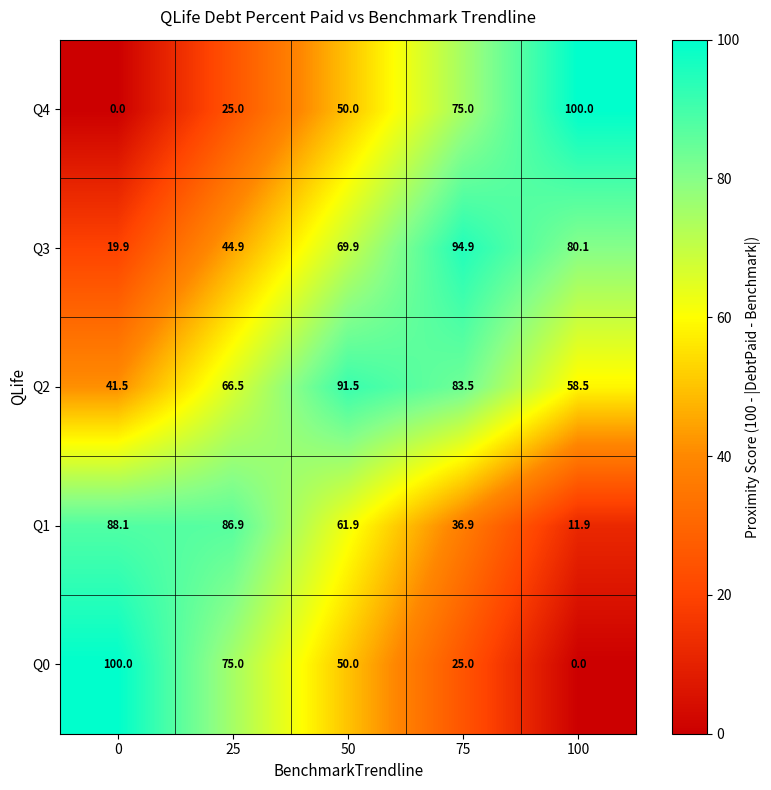

Which series has the largest total across all categories?

Q2